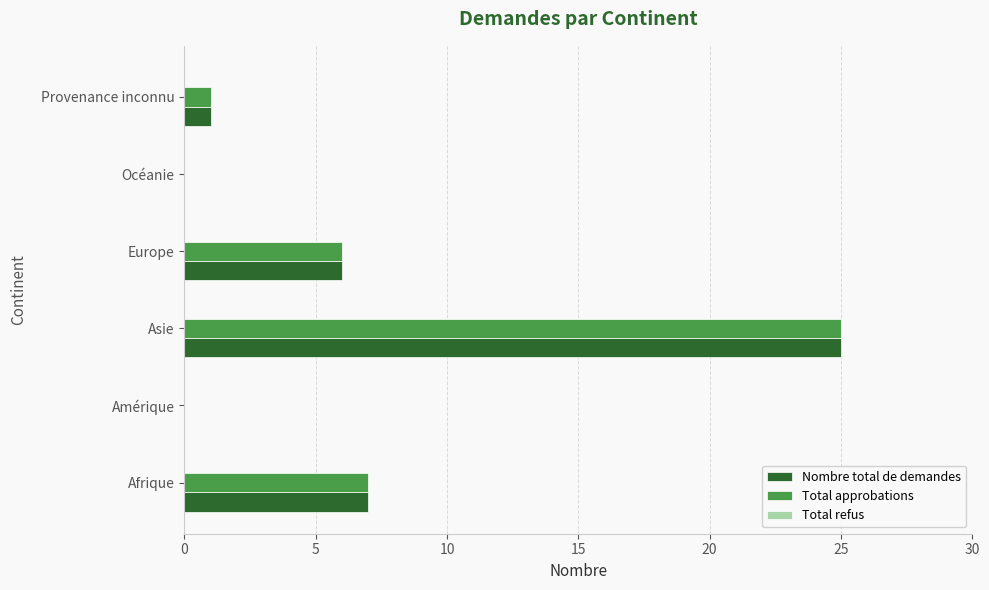

At which category is the sum across all series the highest?

Asie